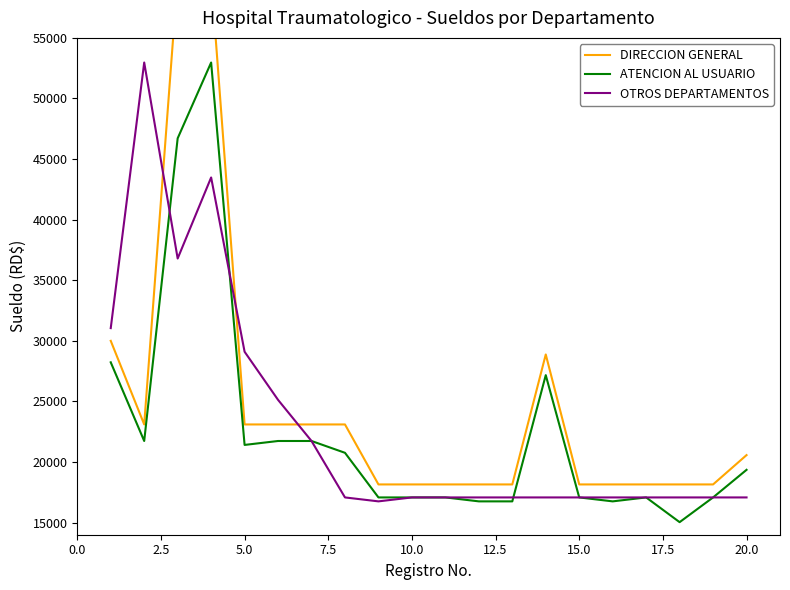

How many data points in ATENCION AL USUARIO are less than 19354?

10